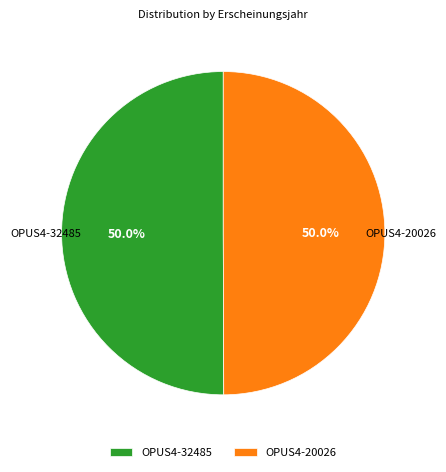

To the nearest percent, what portion does OPUS4-20026 represent?

50%